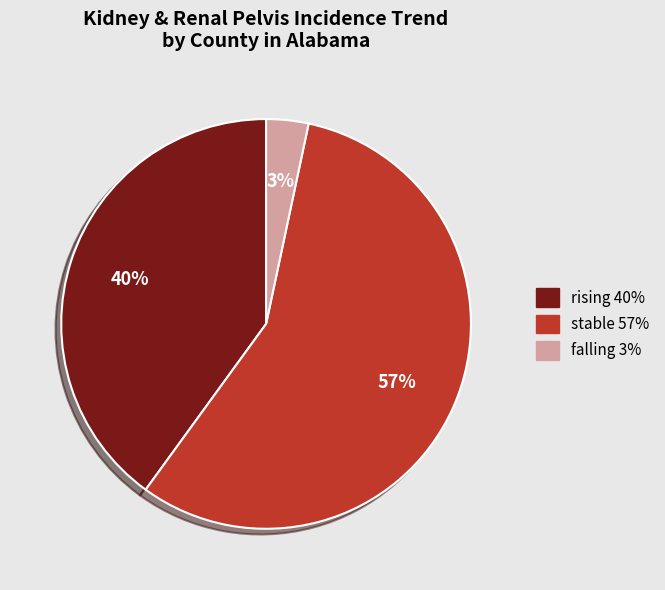

What is the majority slice?

stable